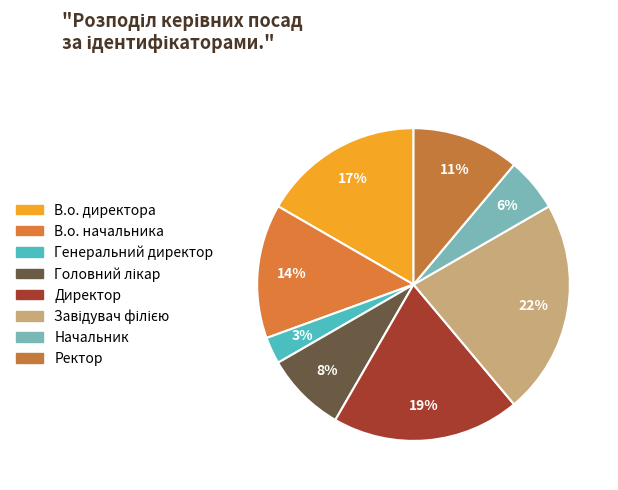

How many segments does this pie chart have?

8